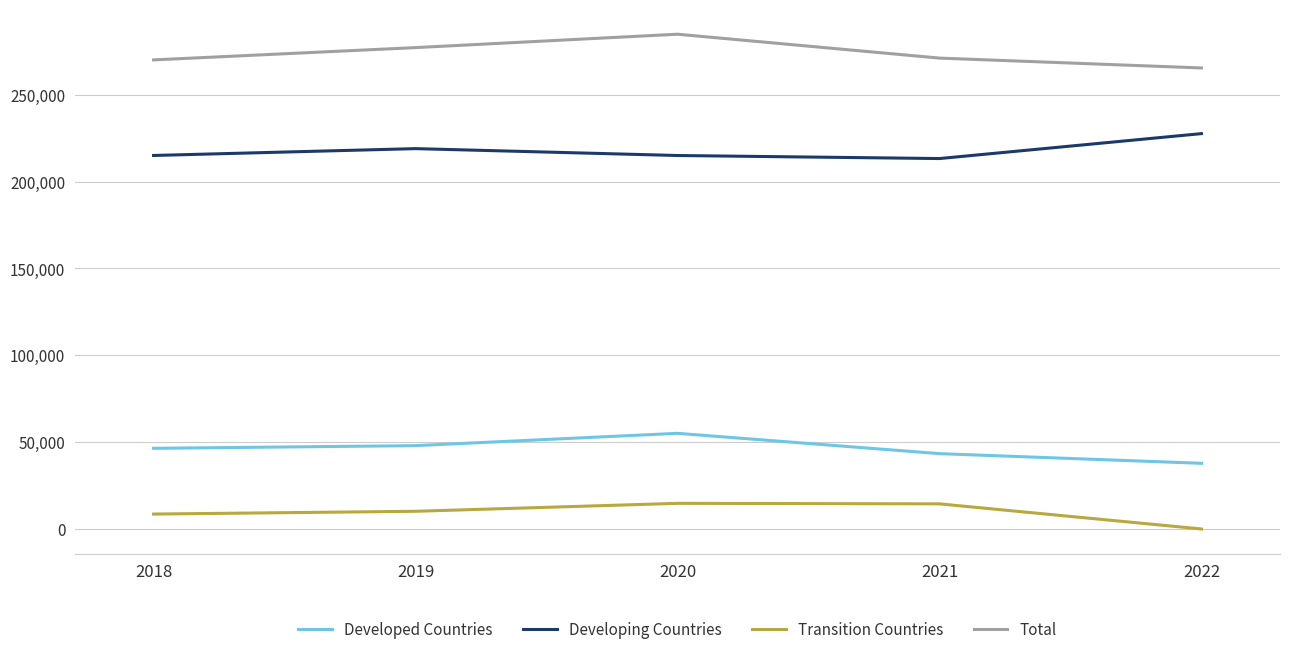

Where is Developing Countries nearest to the value 220470?

2019